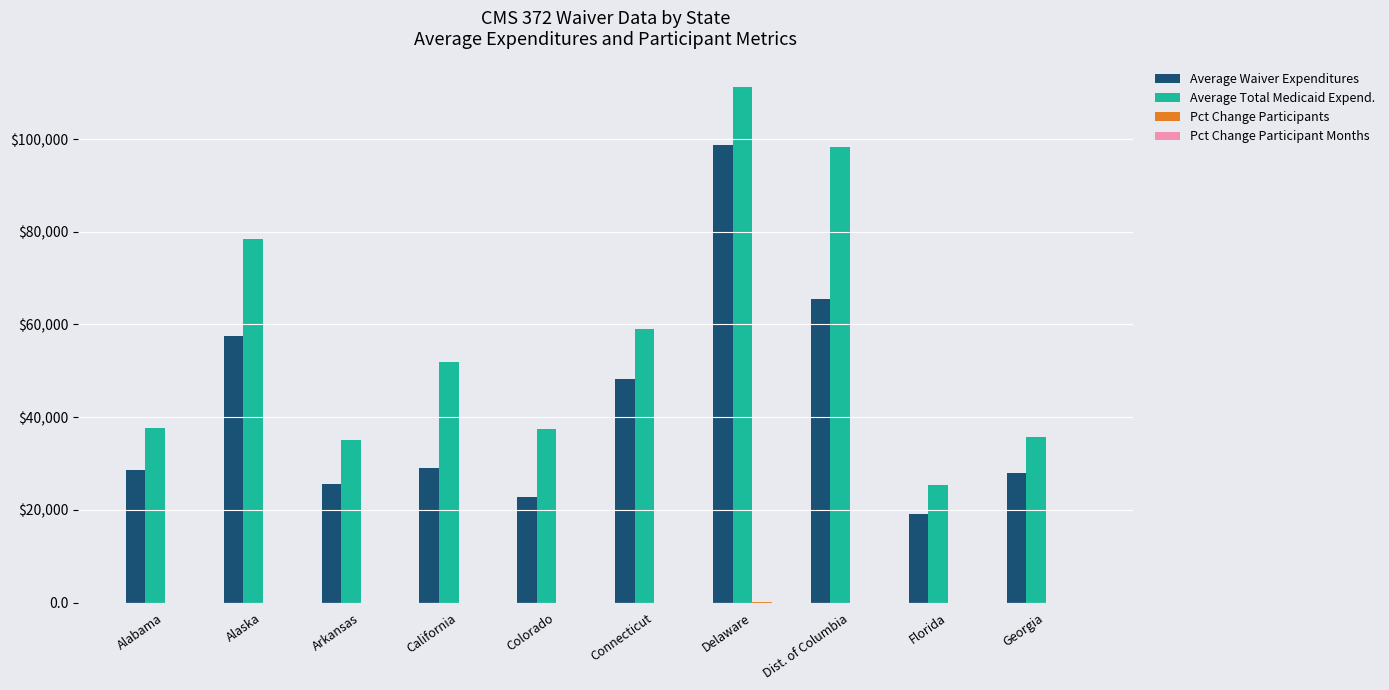

What is the sum of all Average Waiver Expenditures values?

423044.6